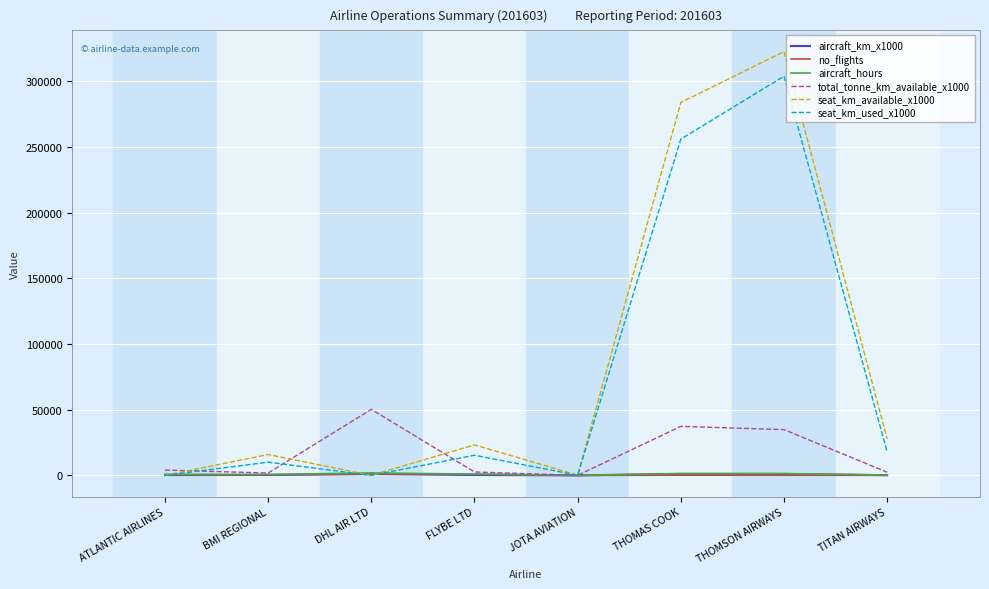

True or false: seat_km_available_x1000 has a value of 0.0 at DHL AIR LTD.

True